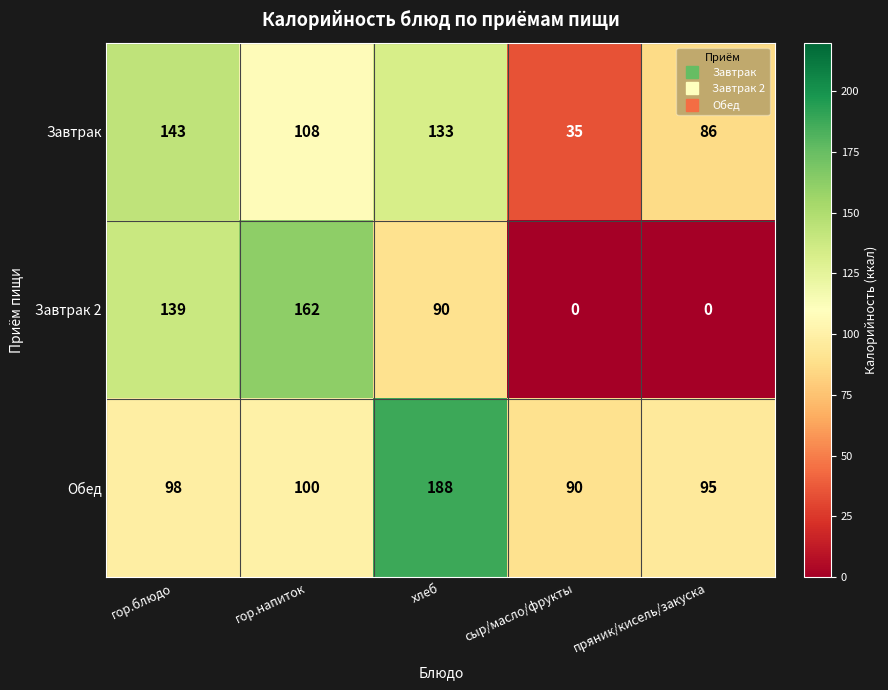

Where does the Завтрак 2 series first go above 90?

гор.блюдо